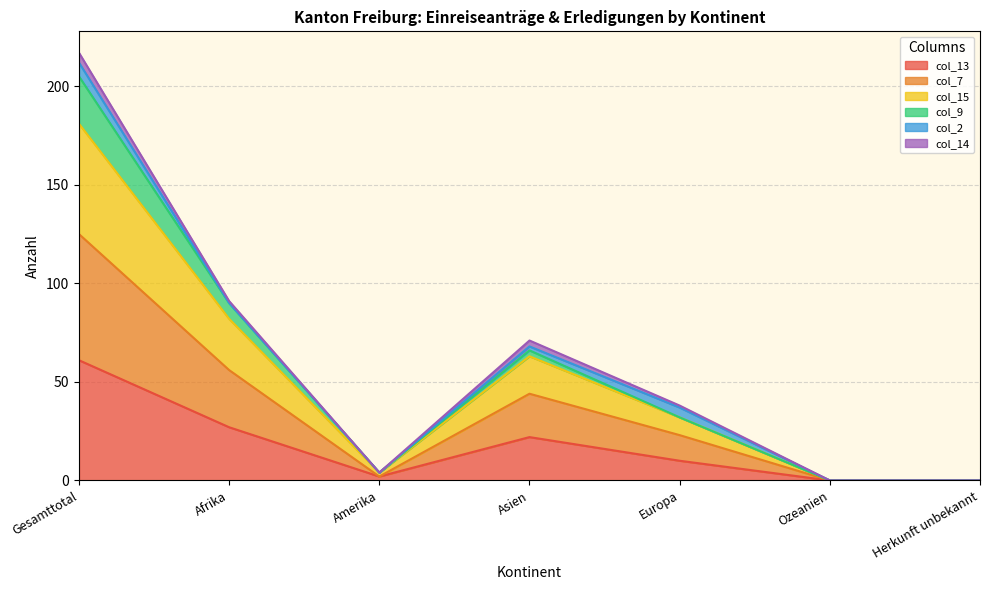

At which label does col_13 reach its peak?

Gesamttotal